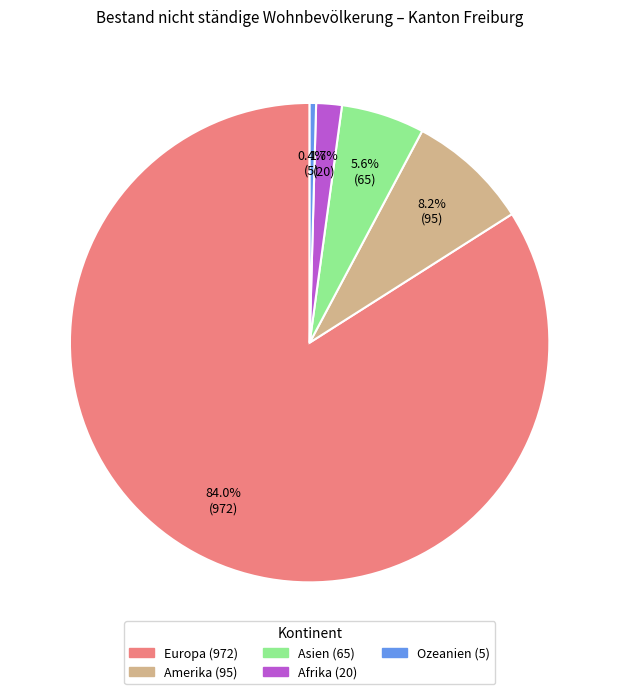

To the nearest percent, what percentage of the pie is Asien?

6%